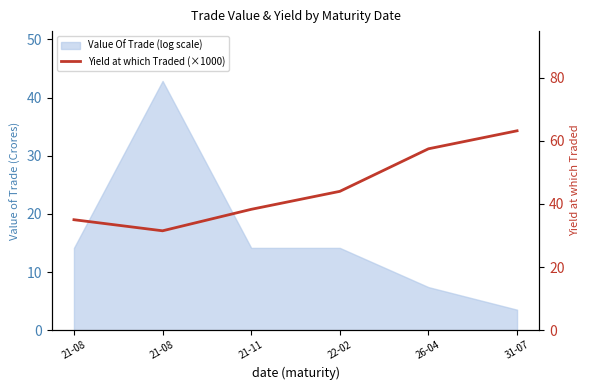

How many categories are shown in the chart?

6